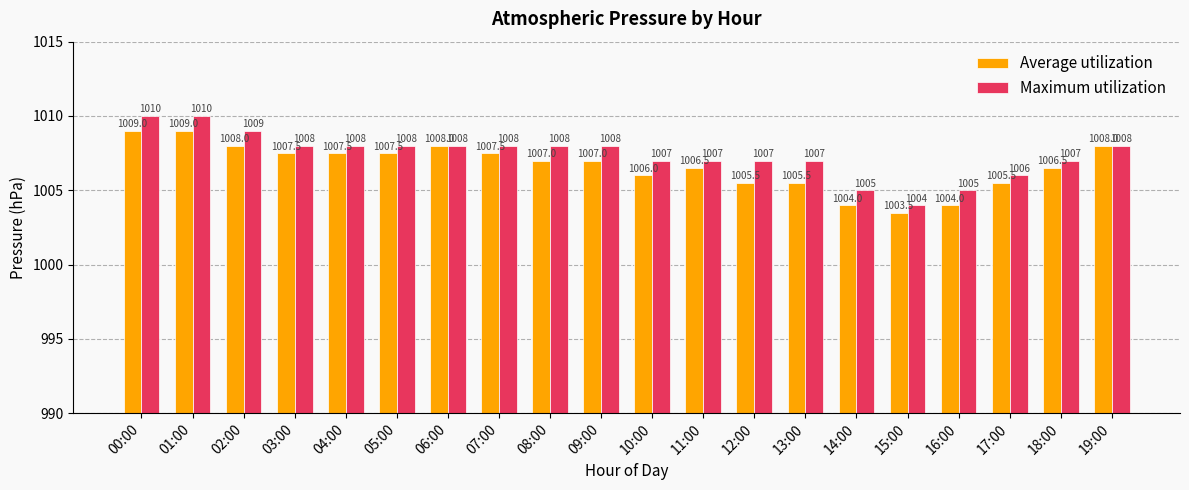

Does the chart contain stacked bars?

No